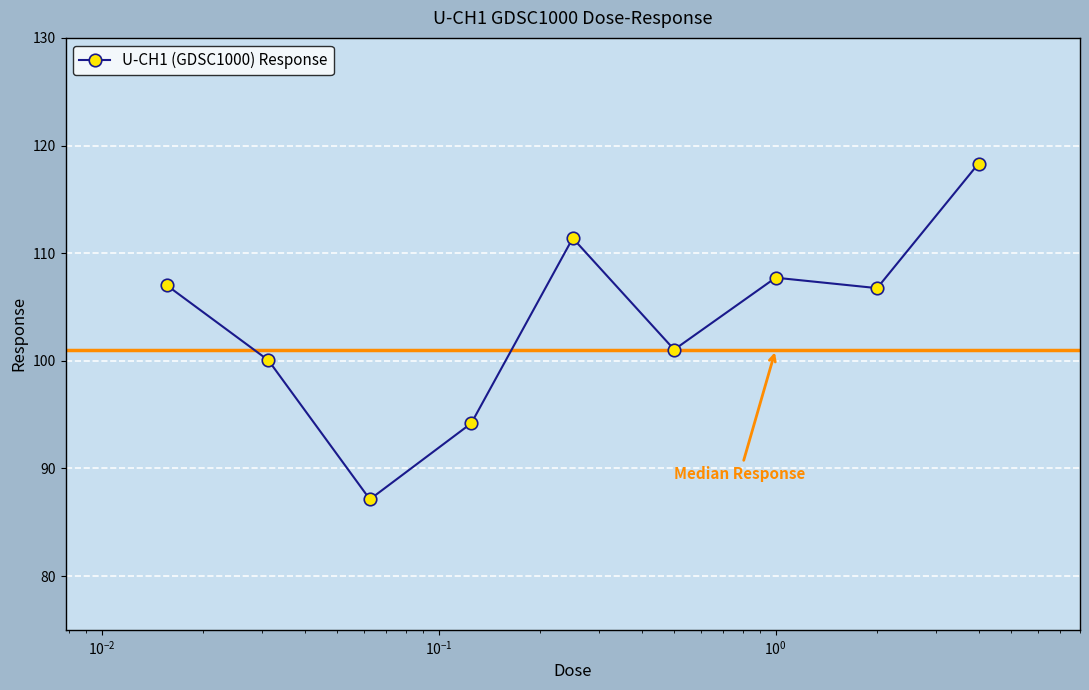

Does the chart have visible grid lines?

Yes